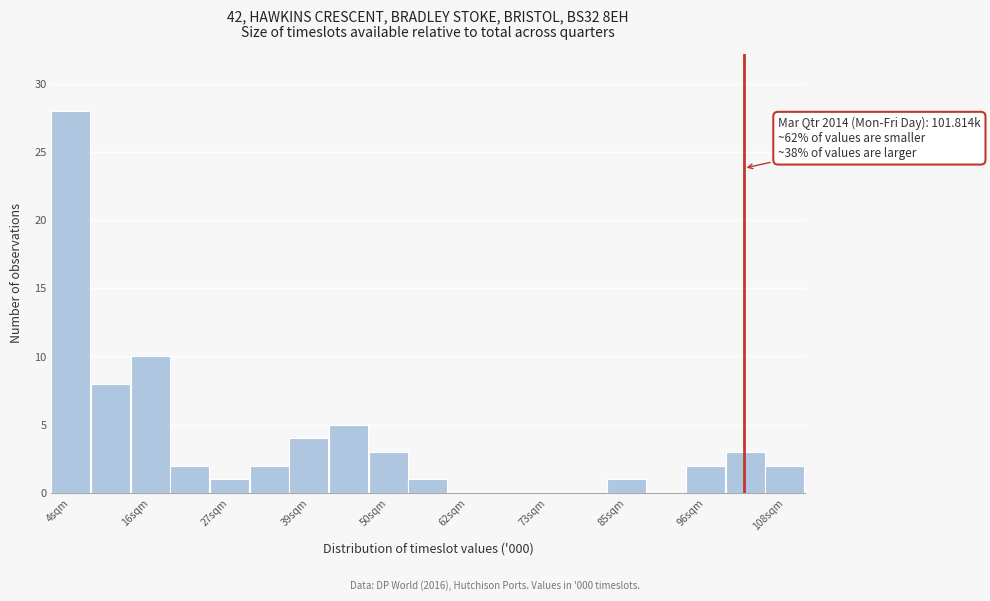

Read against the x-axis, roughly where is the centre of the tallest bar?

4